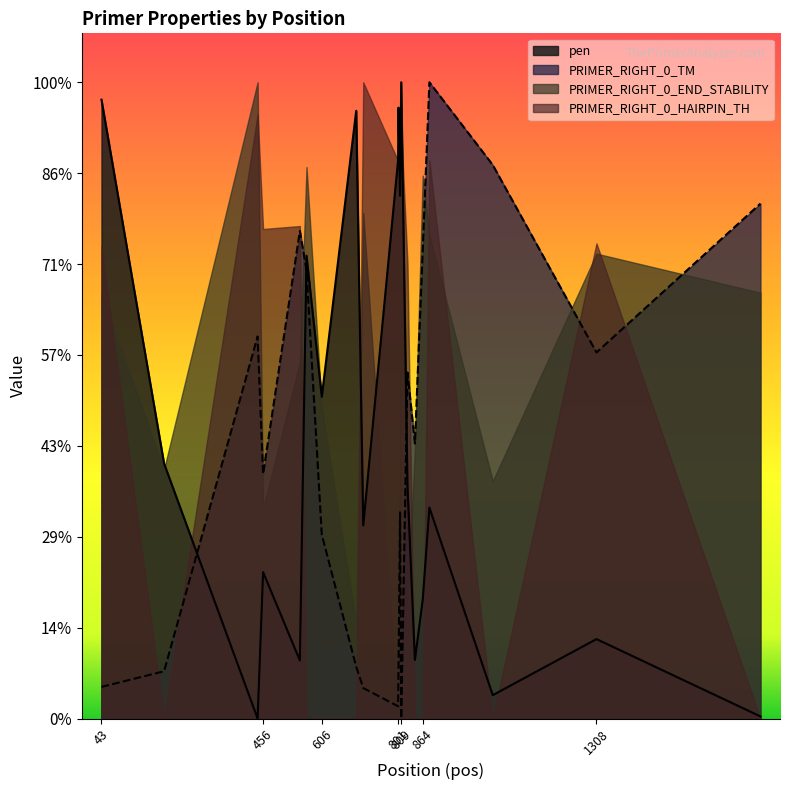

What is the difference between the highest and lowest values at 802?

57.7